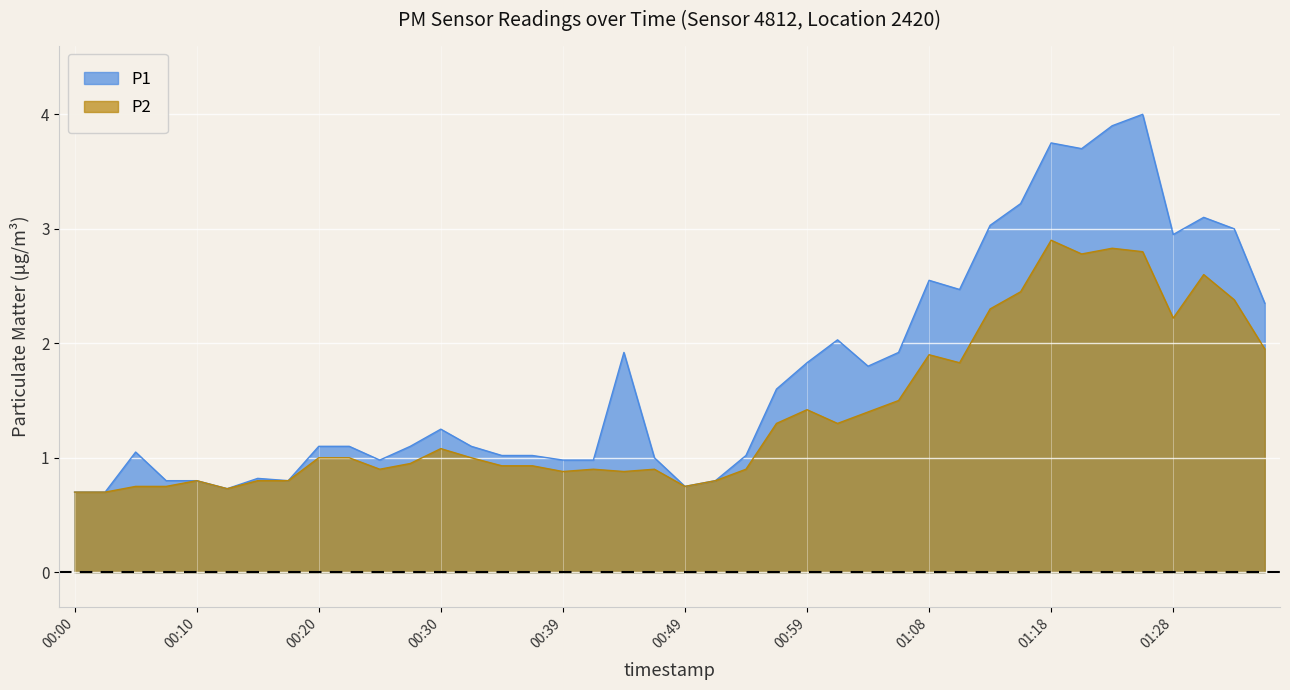

What is the sum of the P1 values at 00:08 and 00:05?

1.9